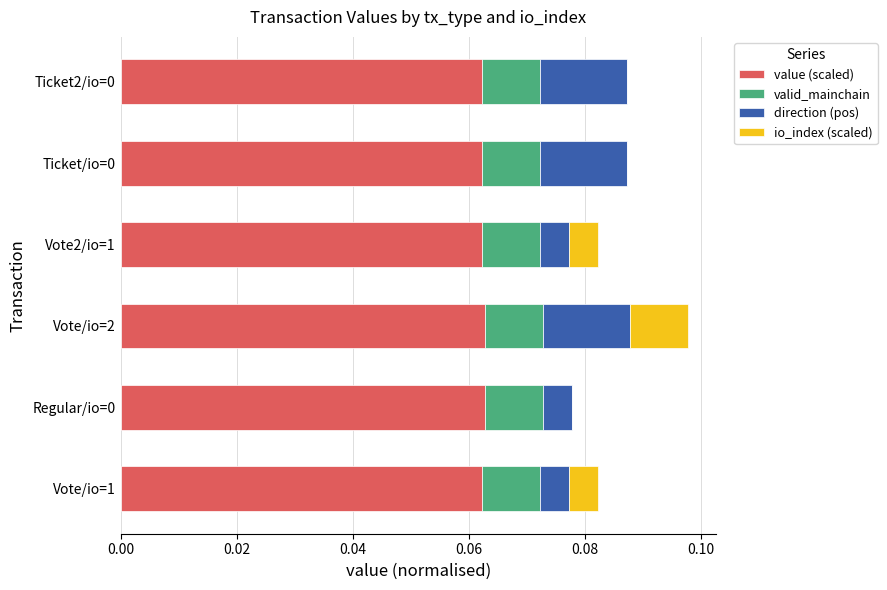

At which category is the sum across all series the highest?

Vote/io=2